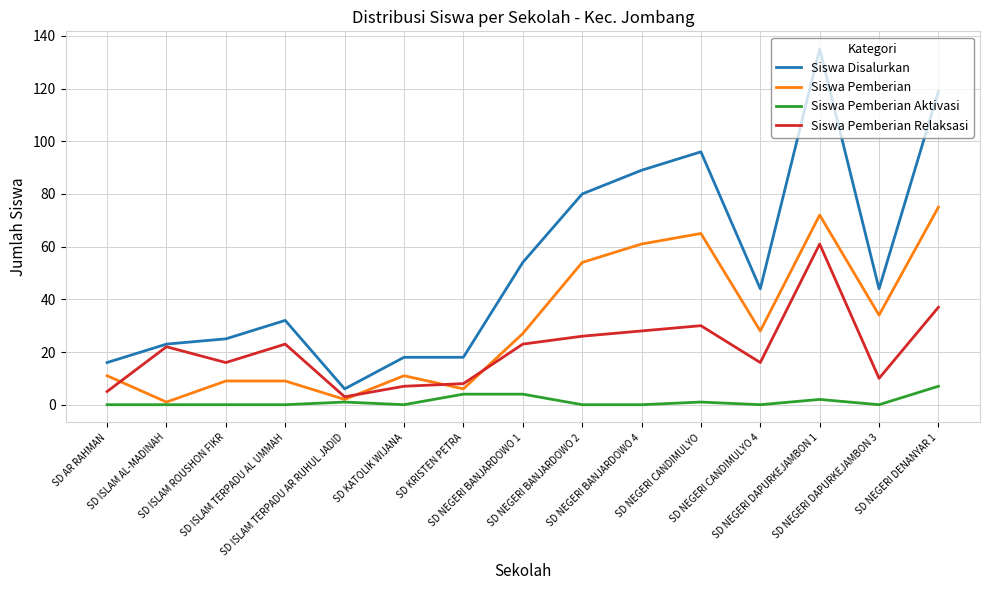

Is the value of Siswa Pemberian at SD NEGERI DAPURKEJAMBON 3 greater than the value of Siswa Pemberian Aktivasi at SD AR RAHMAN?

Yes